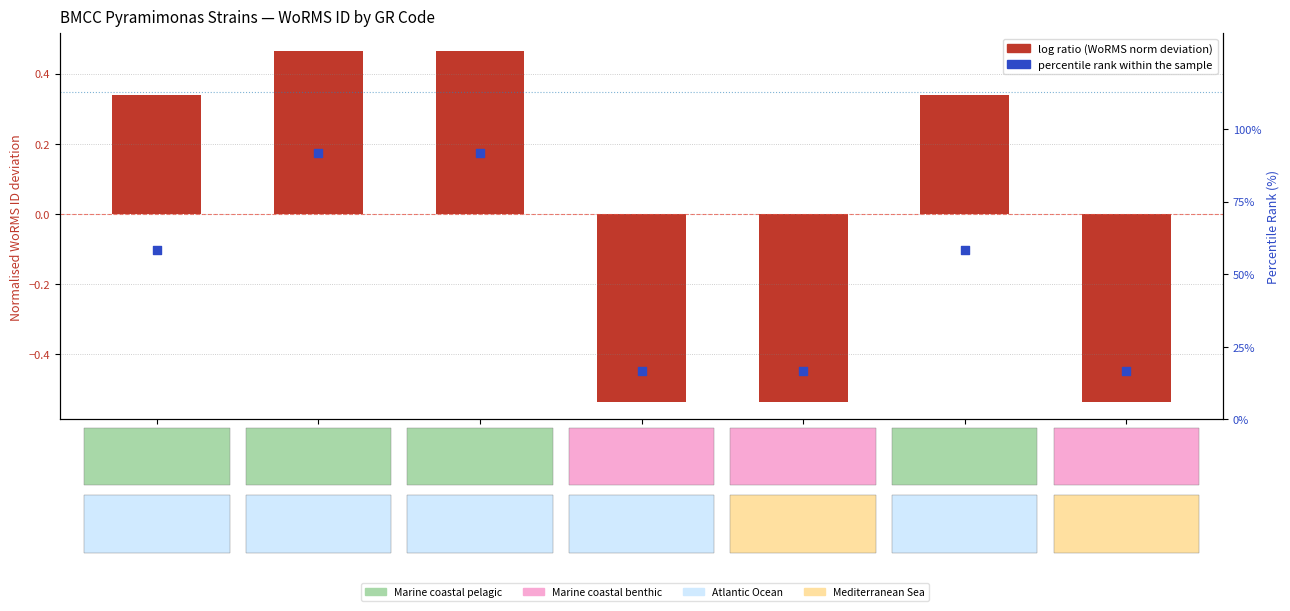

Which series has the largest Y range (max minus min)?

percentile rank within the sample